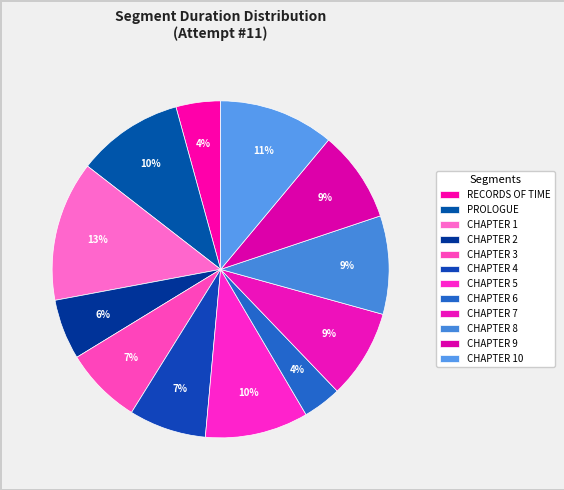

To the nearest percent, what percentage of the pie is CHAPTER 8?

9%